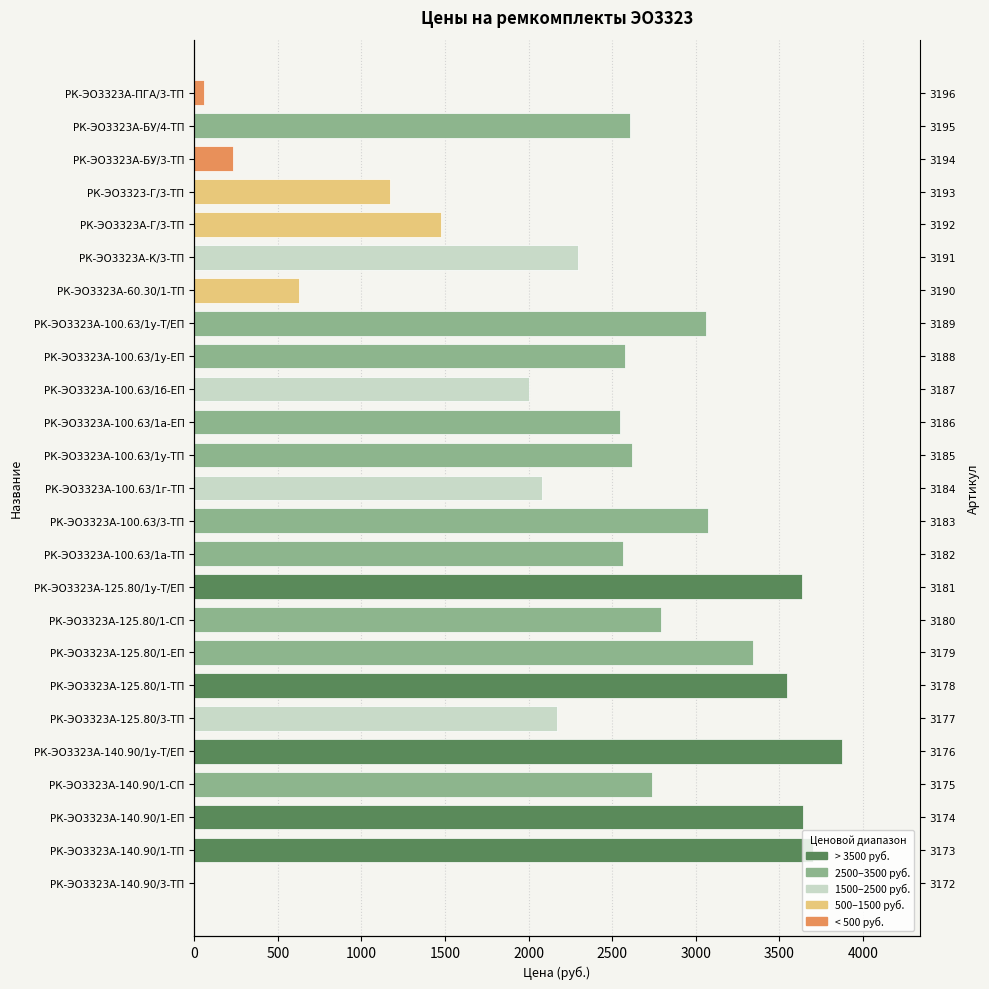

What is the change in value from РК-ЭО3323А-100.63/1у-ТП to РК-ЭО3323А-100.63/1б-ЕП?

-619.4